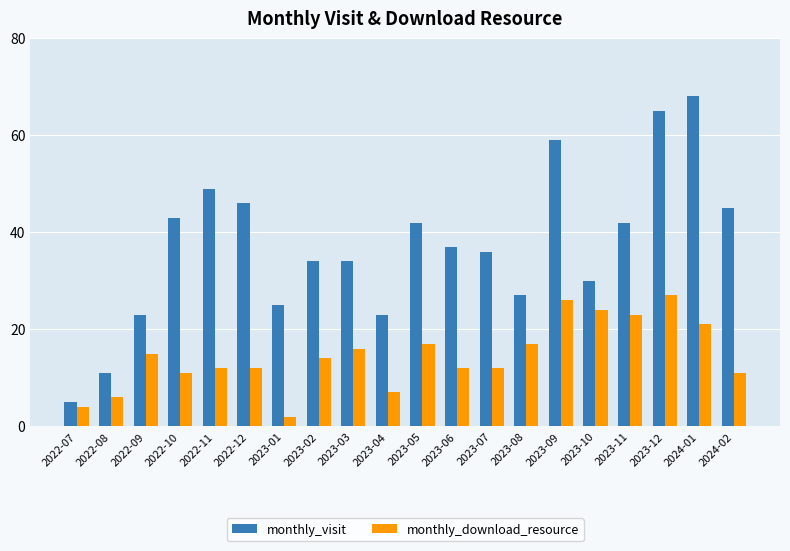

Reading right to left, list all the values displayed in this chart.

monthly_visit: 45	68	65	42	30	59	27	36	37	42	23	34	34	25	46	49	43	23	11	5
monthly_download_resource: 11	21	27	23	24	26	17	12	12	17	7	16	14	2	12	12	11	15	6	4